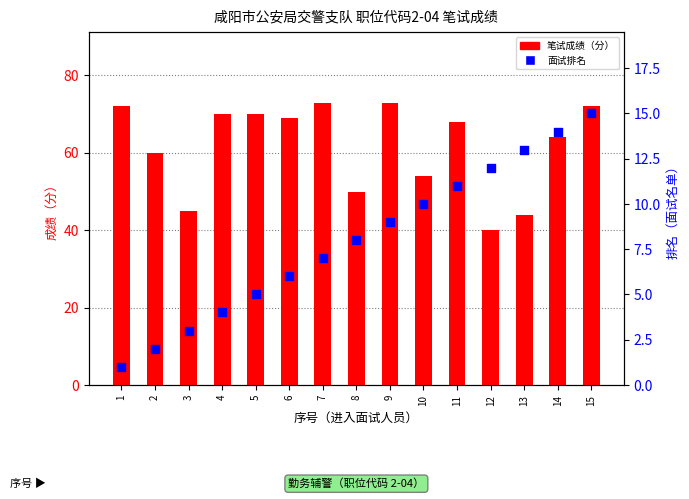

Which series has the largest total across all categories?

笔试成绩（分）